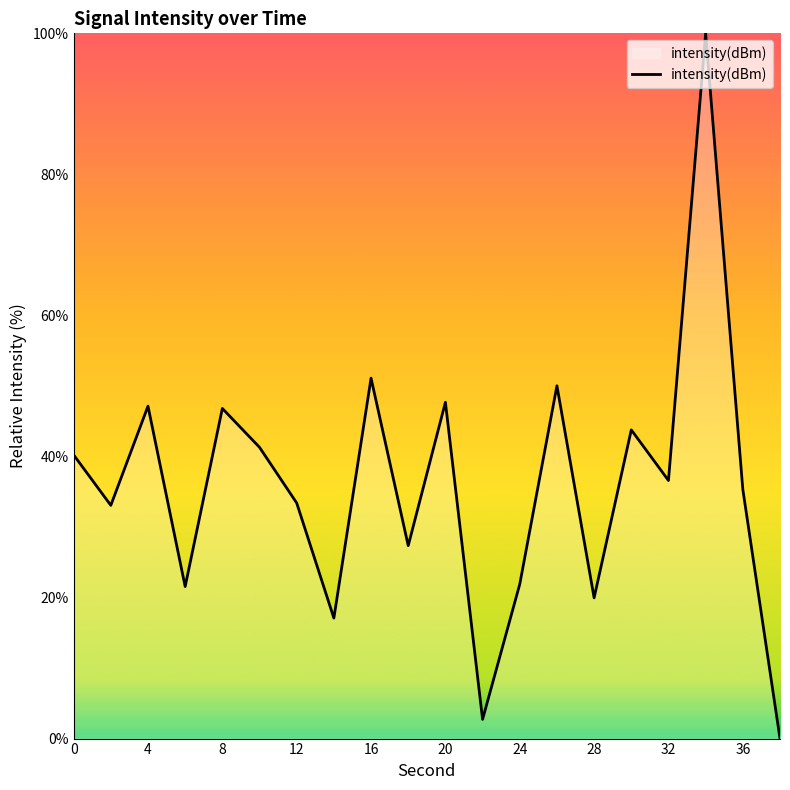

Does the chart display data point markers on the line(s)?

No